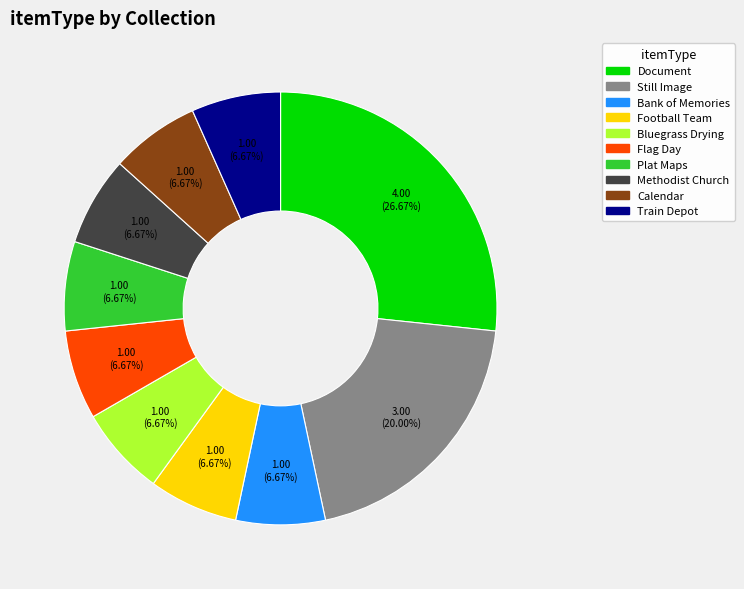

How much of the chart is everything except Flag Day?

93.3%